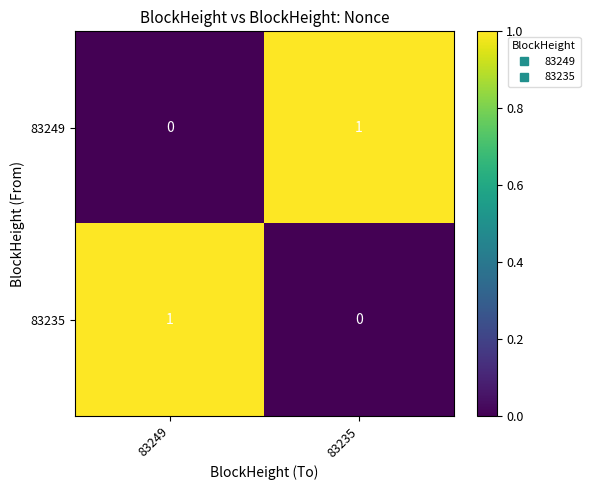

Reading left to right, transcribe all the data shown in this chart.

83249: 83249=0	83235=1
83235: 83249=1	83235=0